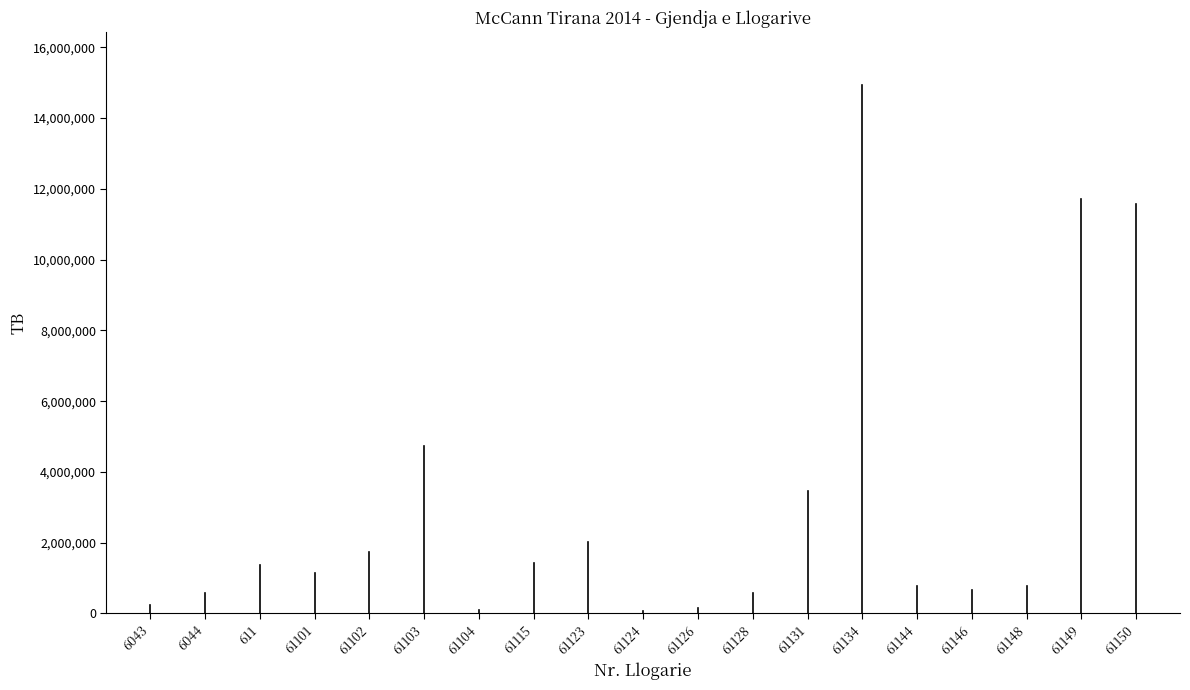

The value at 6043 is 348481.7. True or false?

False